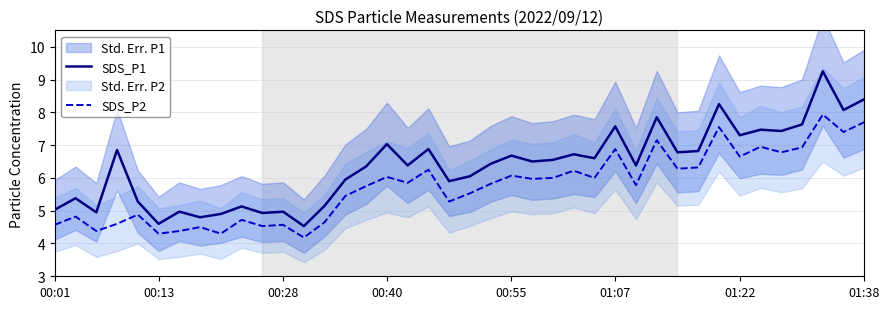

True or false: SDS_P1 has more than 1 interior local peaks.

True